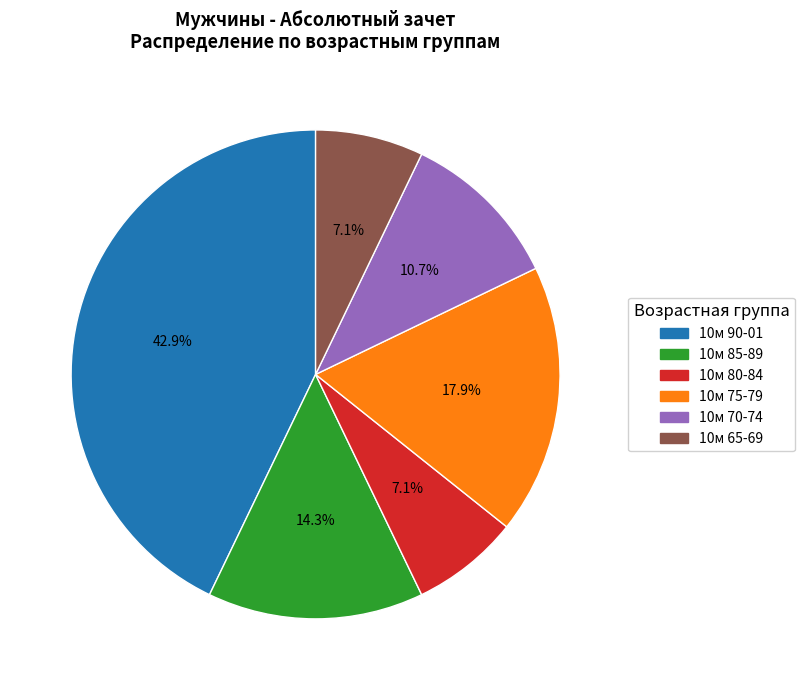

What percentage is the 10м 90-01 slice, to the nearest percent?

43%